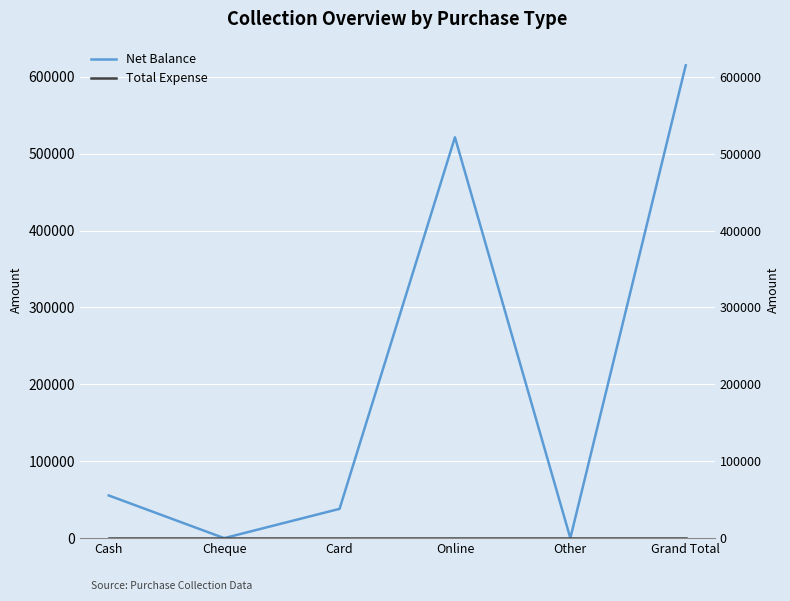

True or false: Total Expense and Net Balance cross at least once.

False